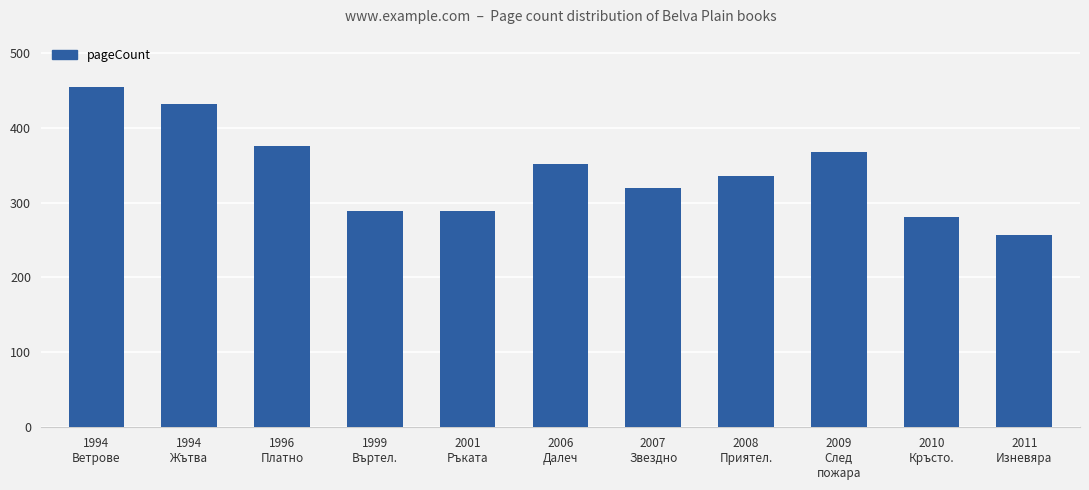

Which has a higher value, 2011
Изневяра or 2010
Кръсто.?

2010
Кръсто.